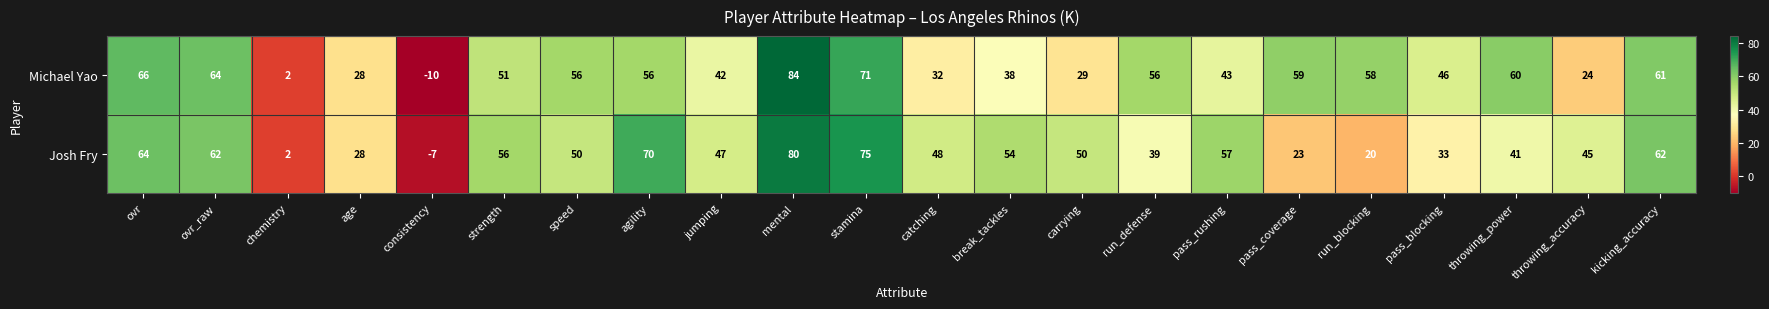

At how many categories does at least one series exceed 36?

19